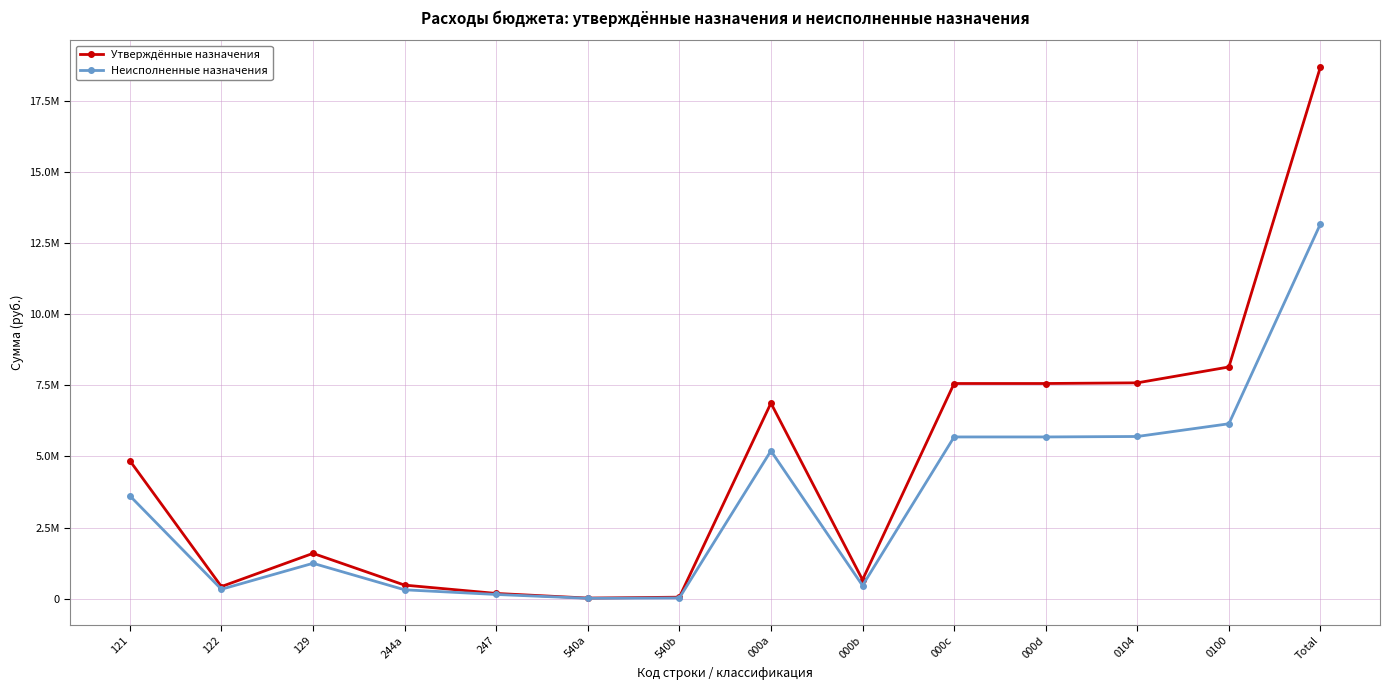

True or false: Утверждённые назначения and Неисполненные назначения intersect in this chart.

False